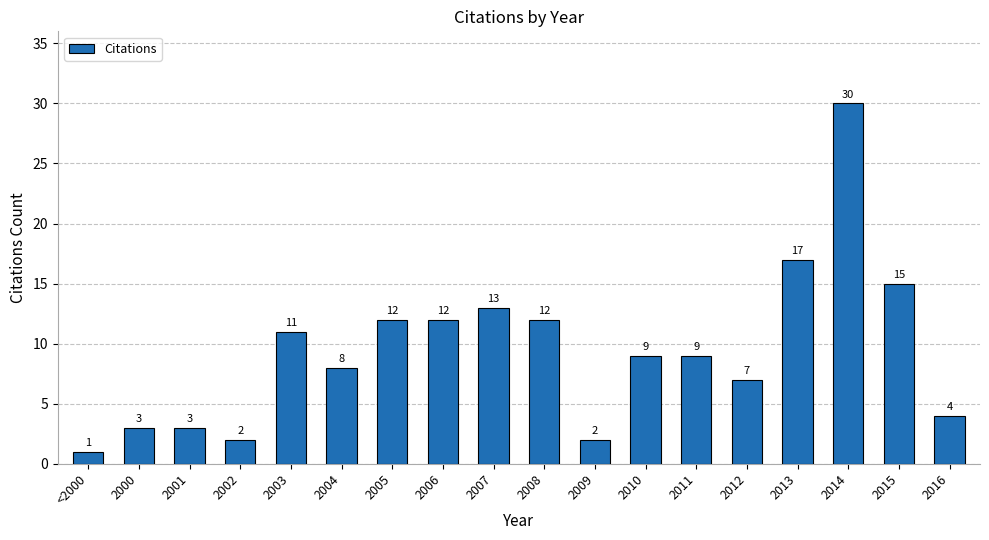

Between <2000 and 2012, which is larger?

2012